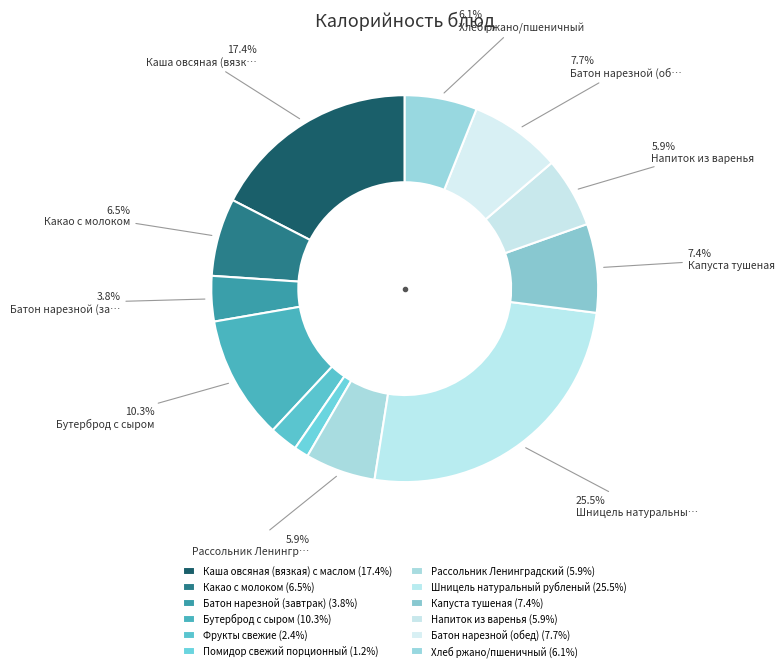

How many slices are in this pie chart?

12